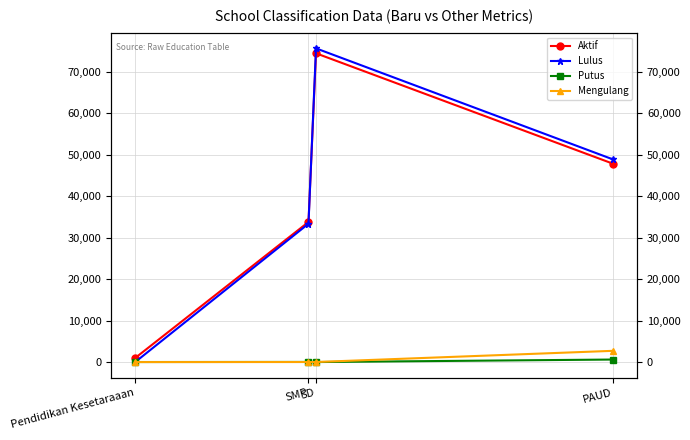

How many times do Lulus and Aktif cross each other?

1